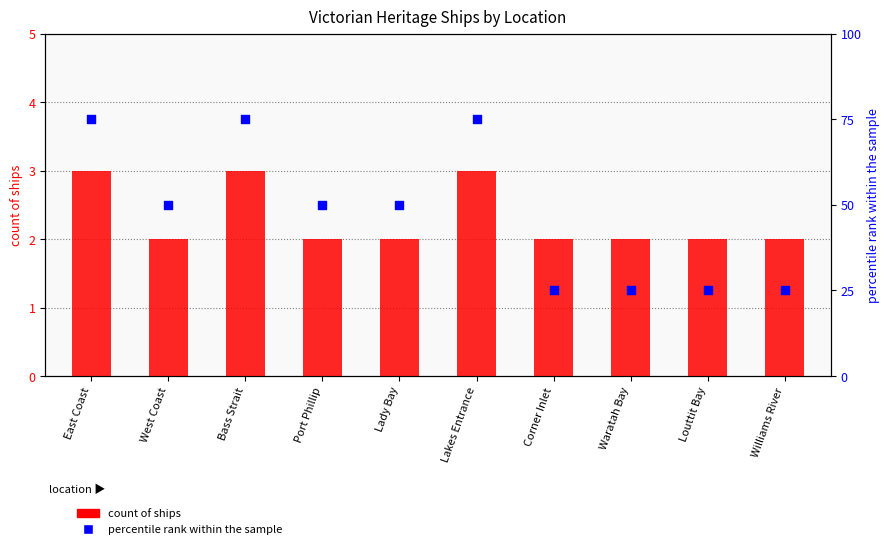

What is the total value across all series at West Coast?

52